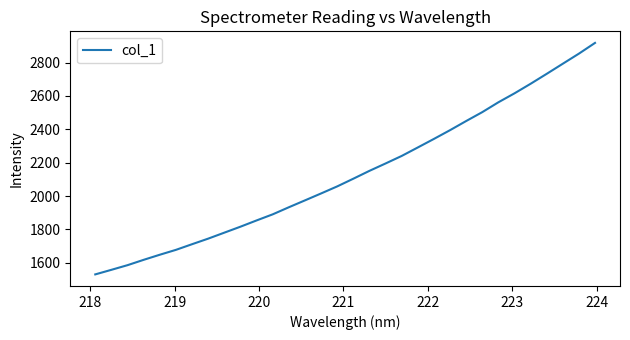

What is the minimum value shown in the chart?

1530.1